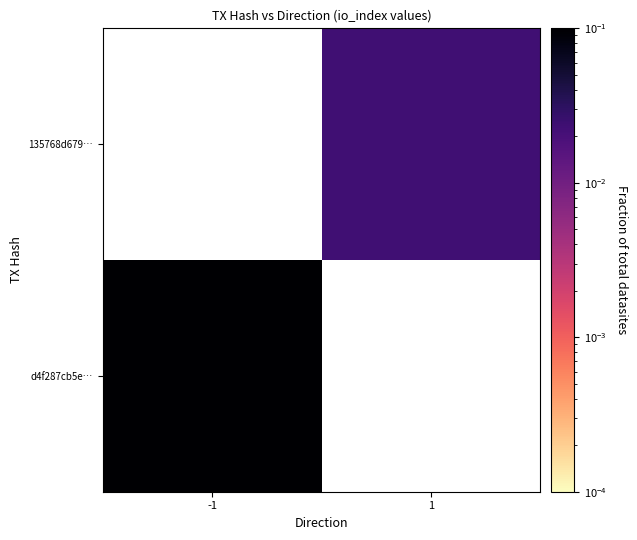

Which category has the highest value across all series?

-1